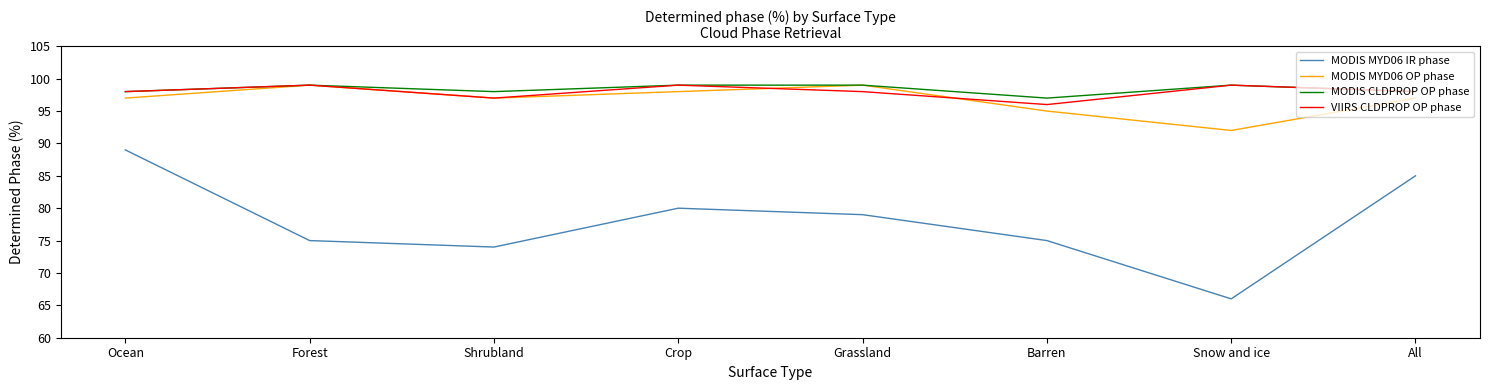

Reading left to right, extract all data points from this chart.

MODIS MYD06 IR phase: 89	75	74	80	79	75	66	85
MODIS MYD06 OP phase: 97	99	97	98	99	95	92	97
MODIS CLDPROP OP phase: 98	99	98	99	99	97	99	98
VIIRS CLDPROP OP phase: 98	99	97	99	98	96	99	98